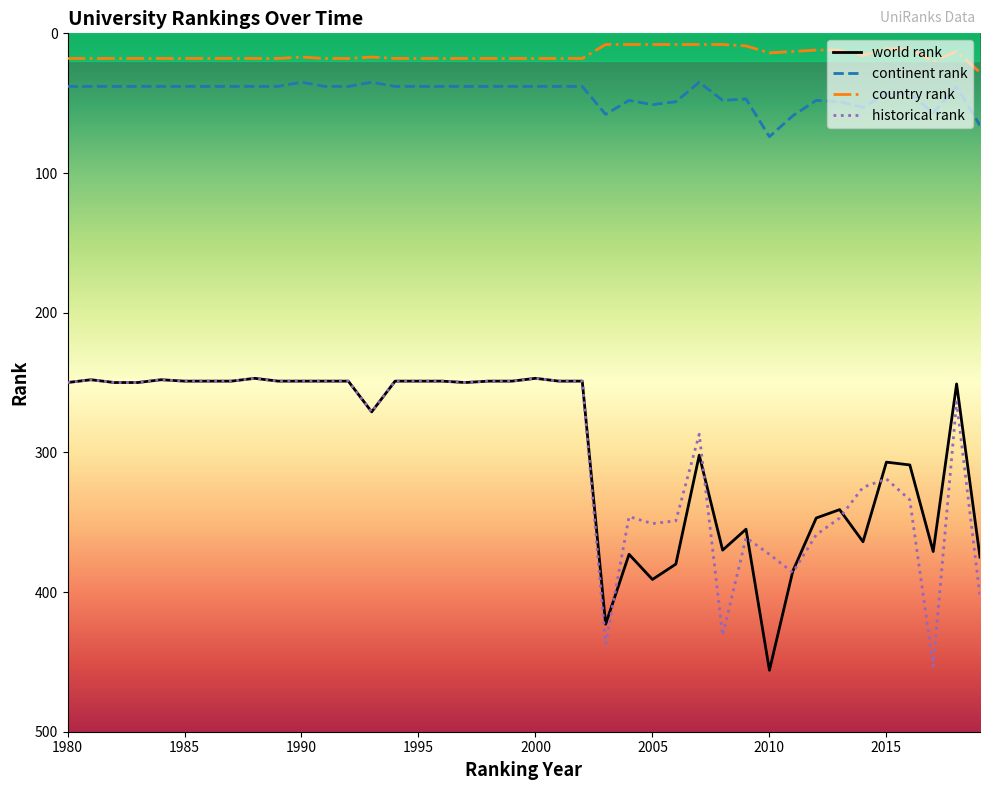

True or false: continent rank and historical rank cross at least once.

False